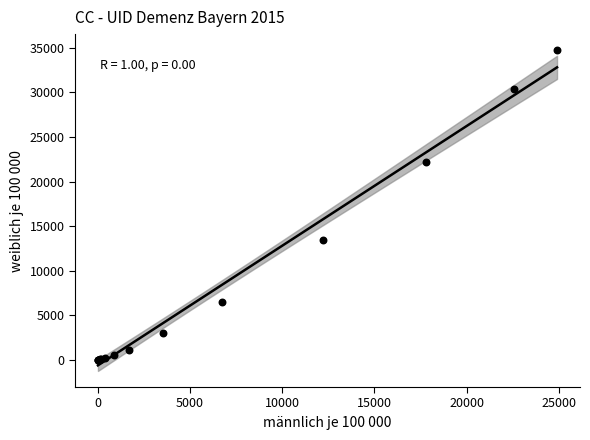

What Y value in the scatter plot is closest to 17373?

13427